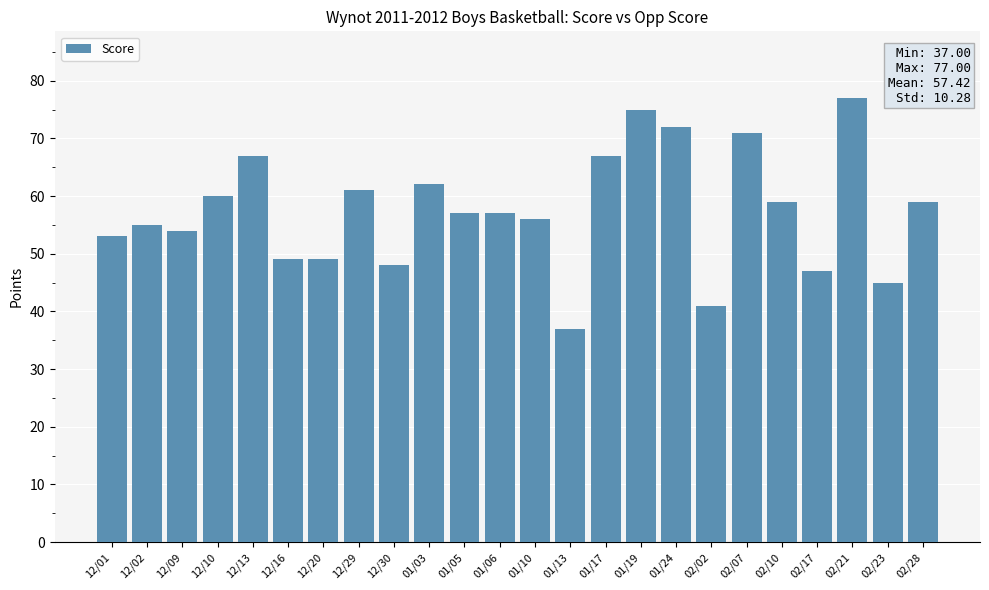

What is the sum of all values?

1378